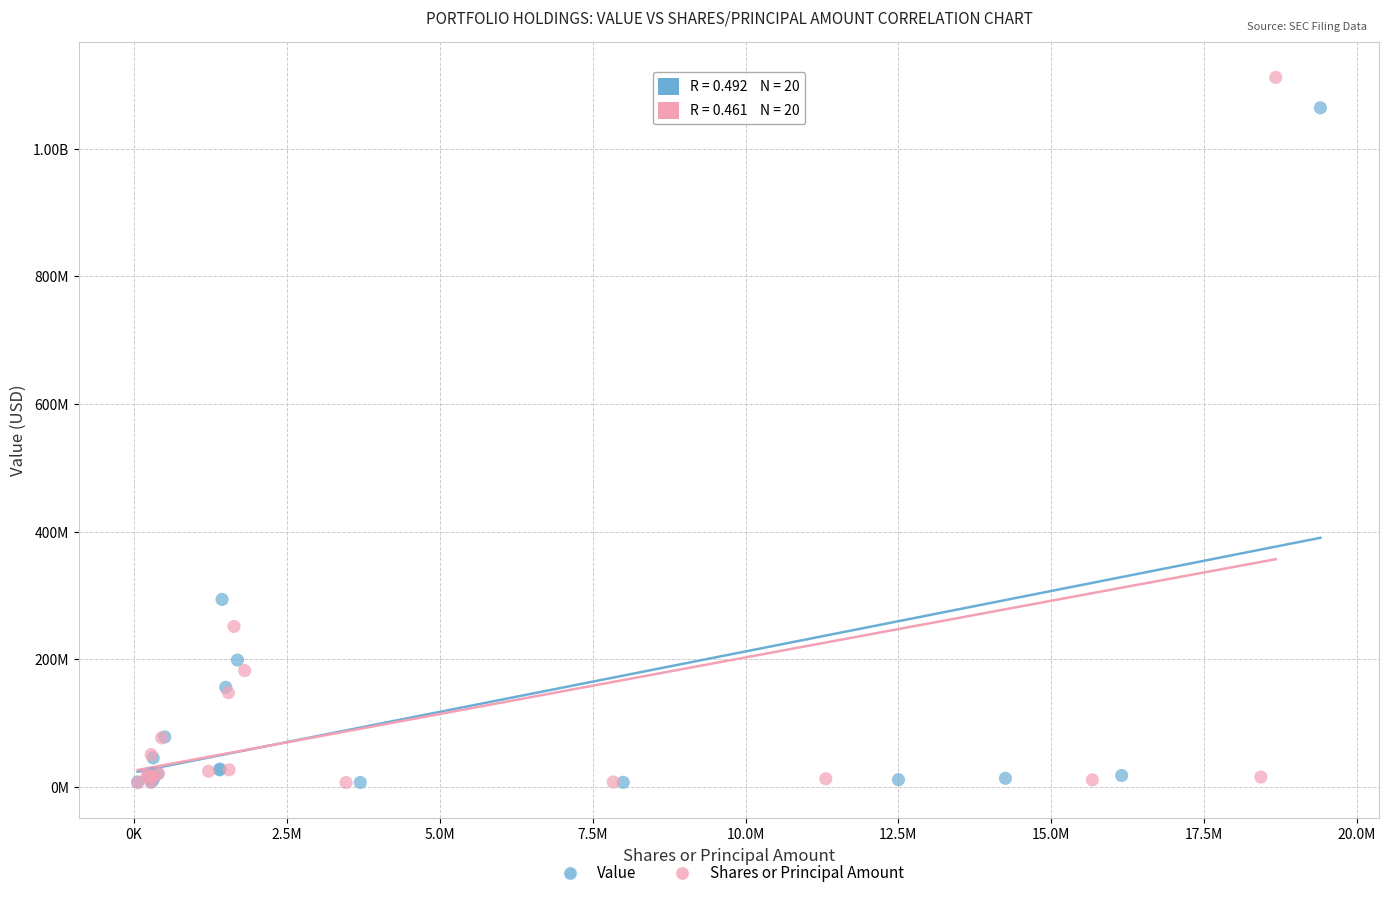

What are all the series names shown in the legend?

Value, Shares or Principal Amount